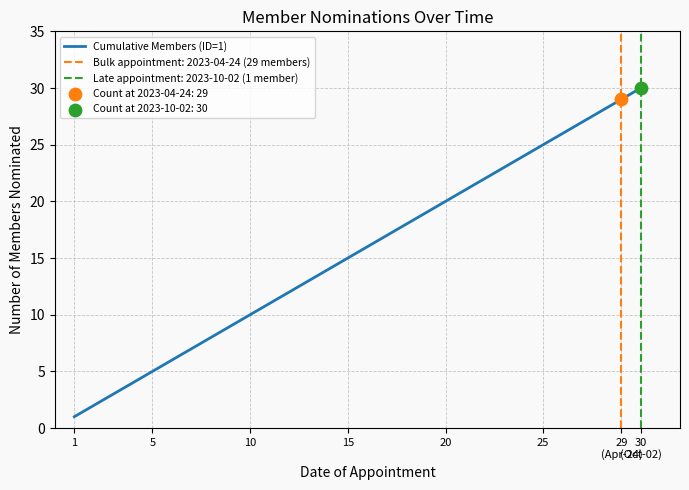

True or false: Cumulative Members (ID=1) has a value of 1 at 1.

True